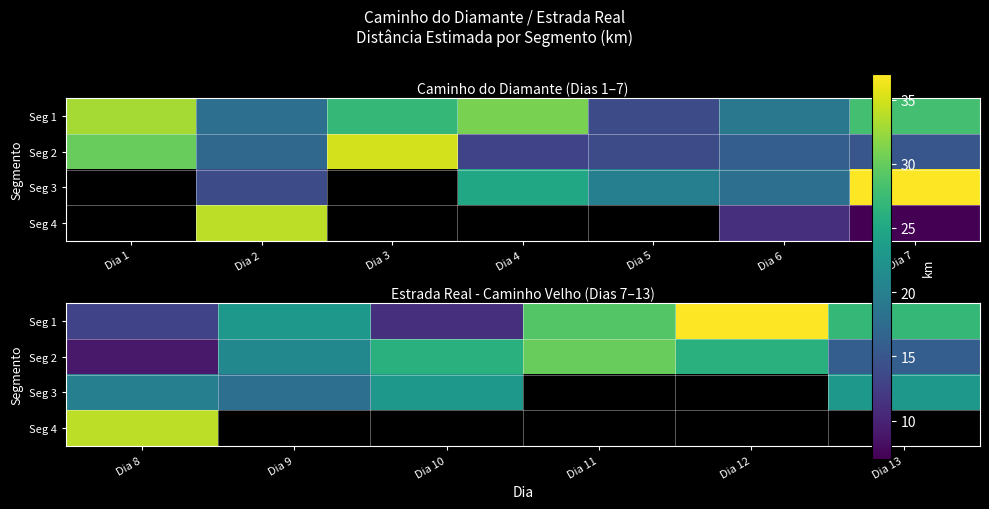

Rank the series by their maximum value, from lowest to highest.

Seg 3, Seg 2, Seg 4, Seg 1